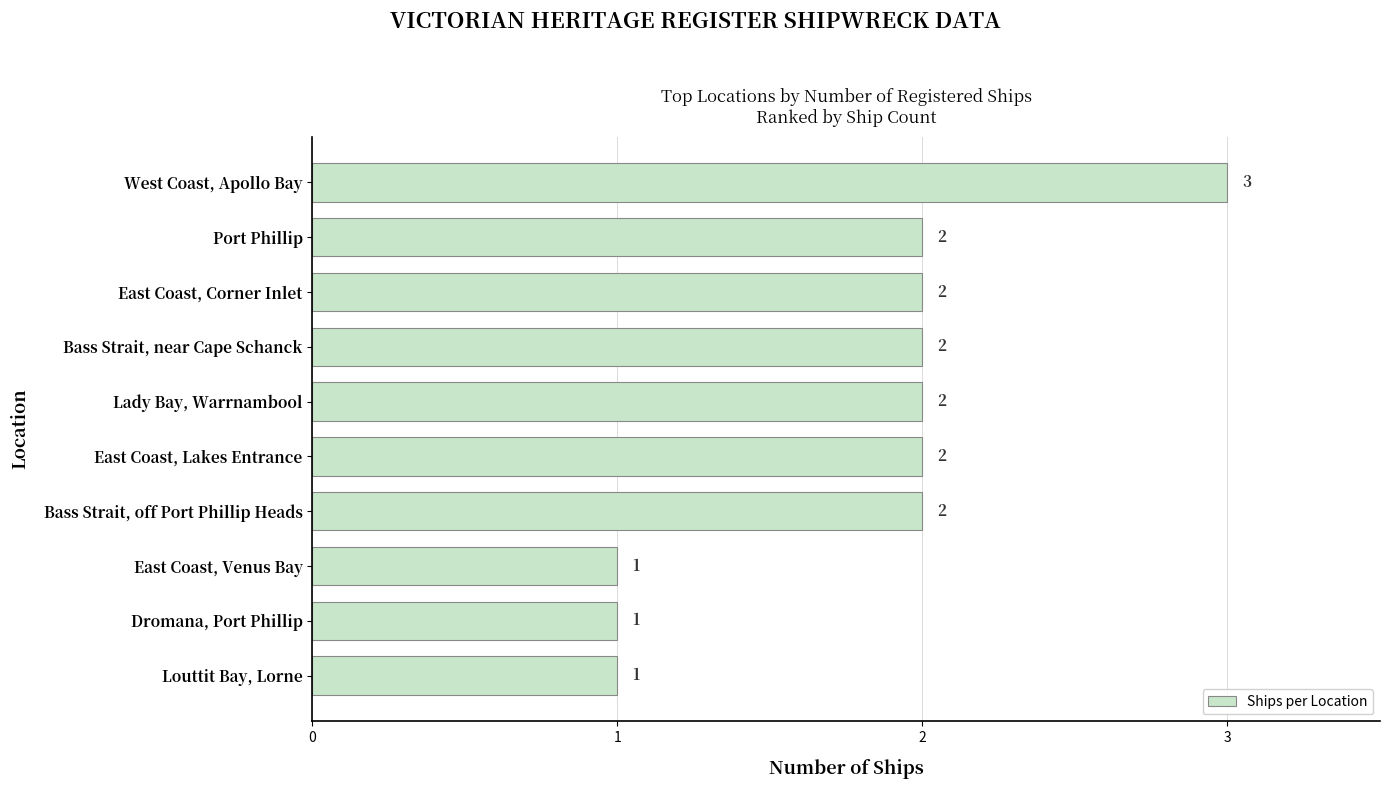

Approximately how many times larger is the value at East Coast, Venus Bay compared to East Coast, Lakes Entrance?

0.5